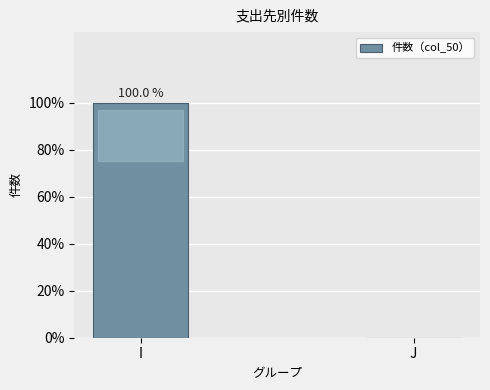

Are the bars horizontal?

No